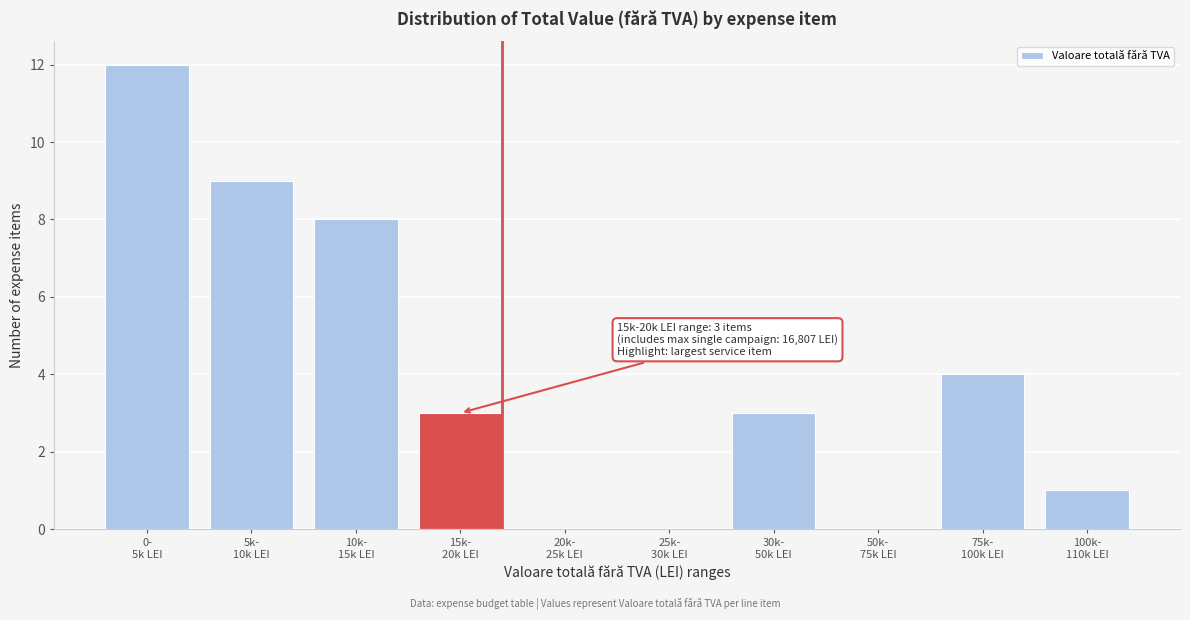

What is the maximum value shown in the chart?

12